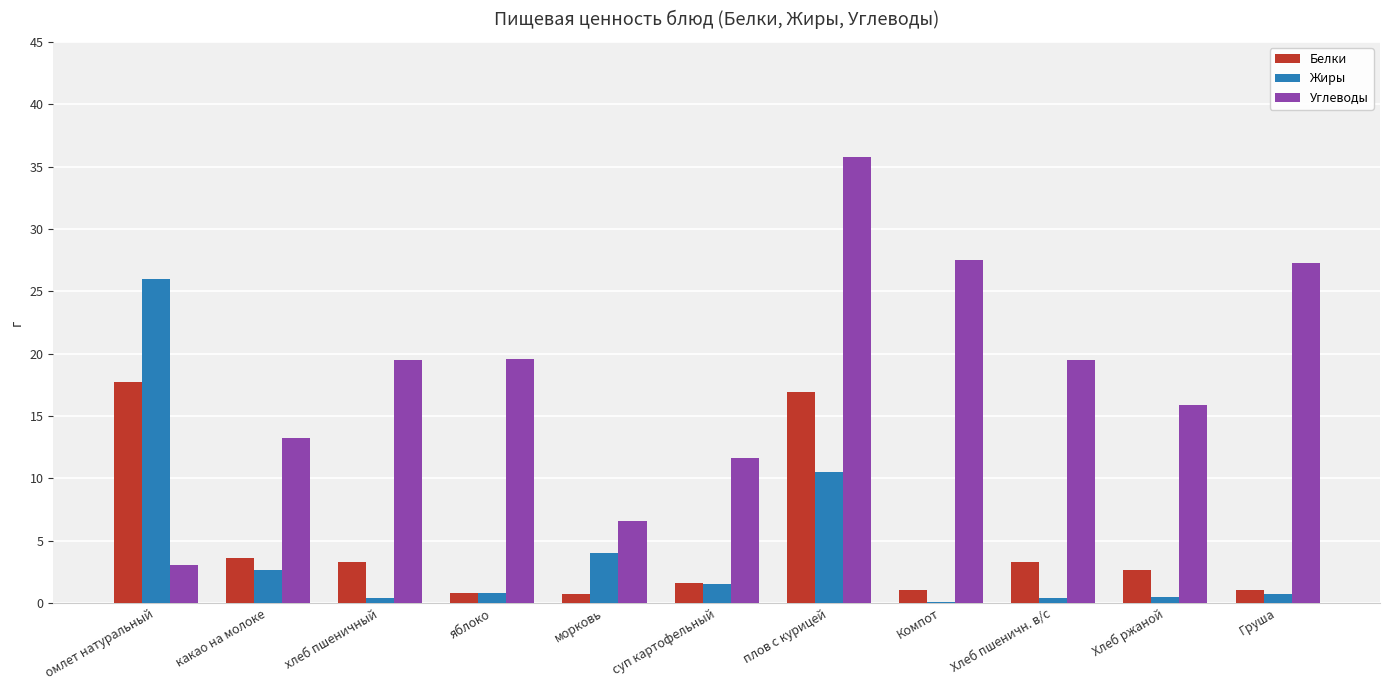

What is the average value of the Углеводы series?

18.1